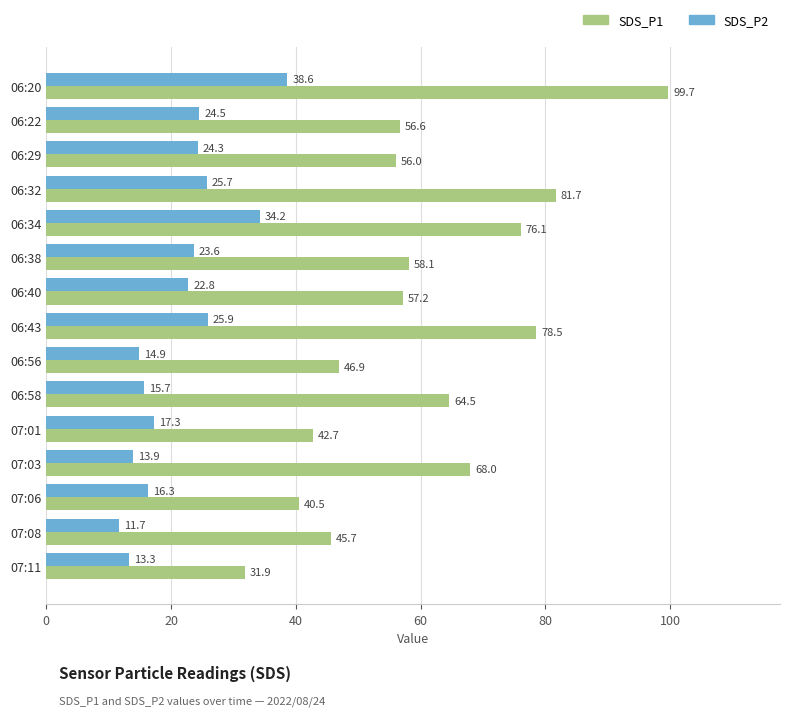

At which label is SDS_P1 closest to 65?

06:58